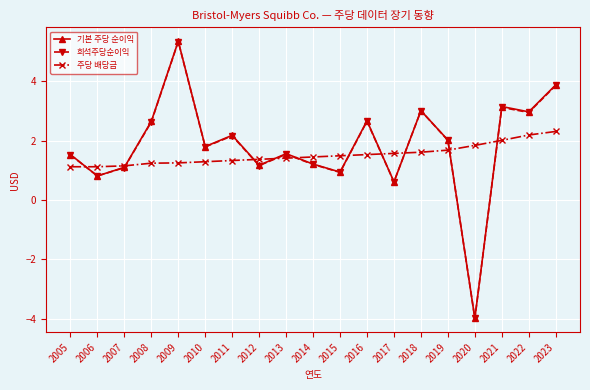

Is the value of 기본 주당 순이익 at 2005 greater than the value of 희석주당순이익 at 2021?

No